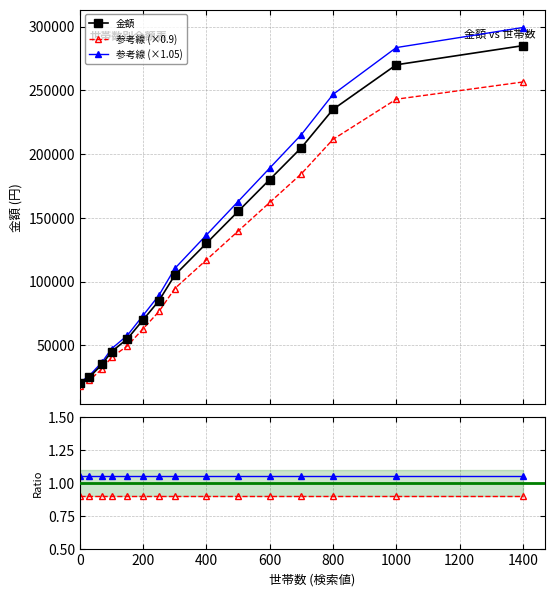

How many values in the 参考線 (×0.9) series are below 94500?

7